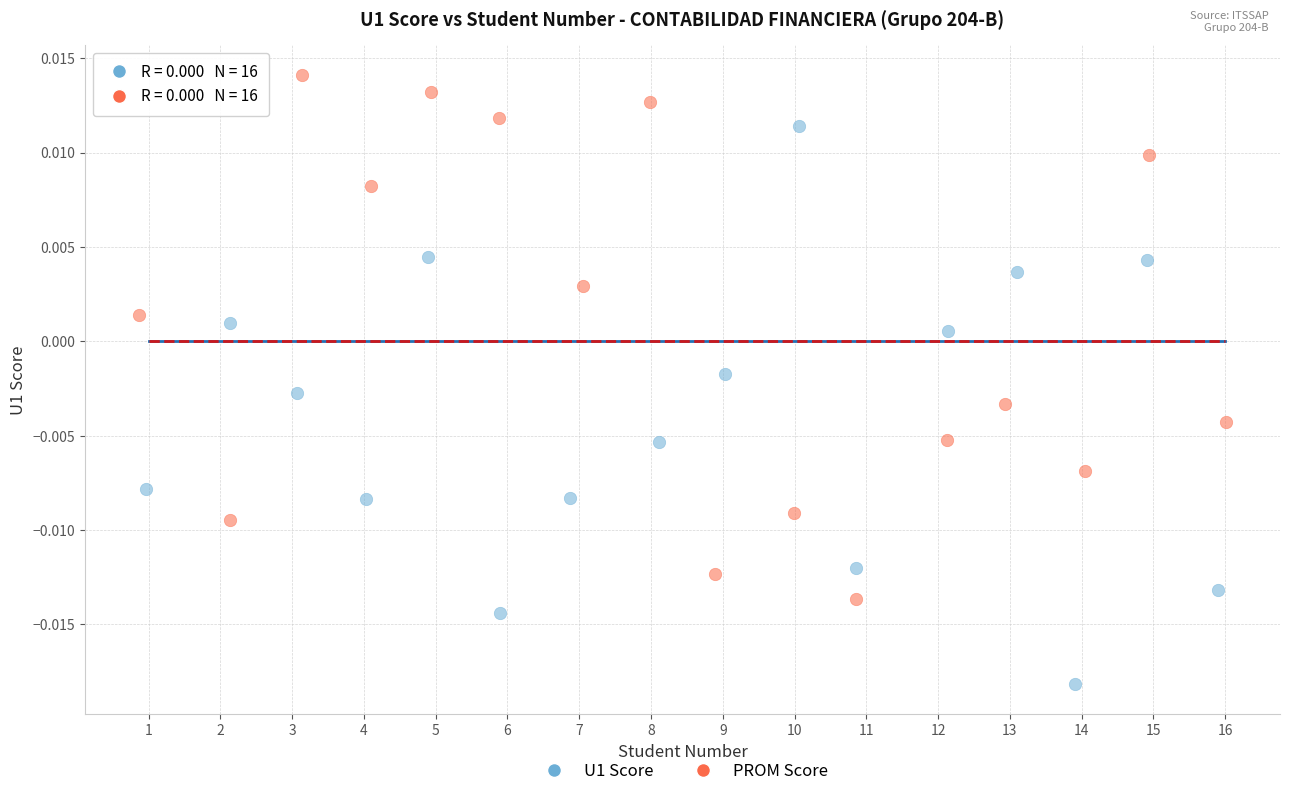

Which series contains the lowest Y value?

U1 Score